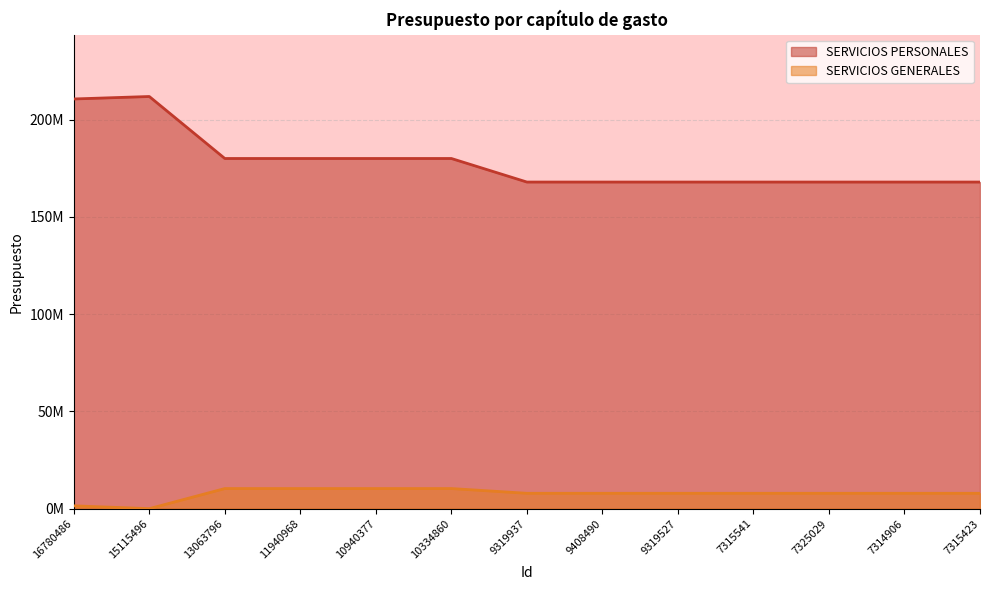

True or false: SERVICIOS GENERALES has more than 0 points higher than both neighbors.

False